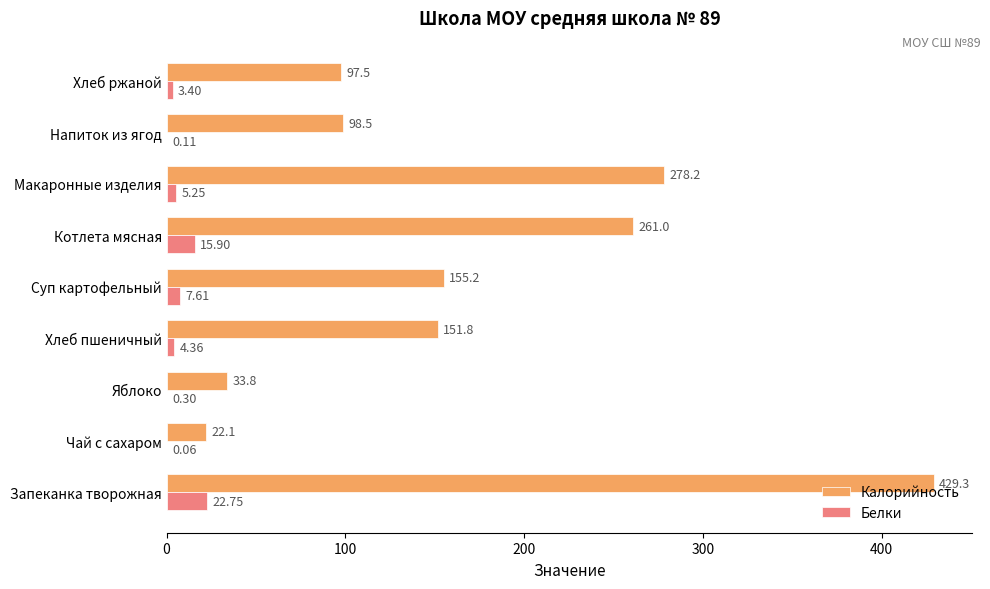

What is the average value of the Белки series?

6.6